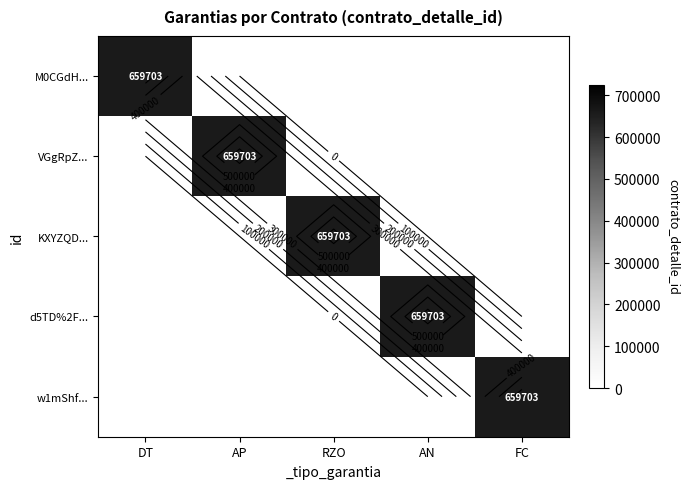

List the series in order of their peak value, lowest first.

M0CGdH..., VGgRpZ..., KXYZQD..., d5TD%2F..., w1mShf...